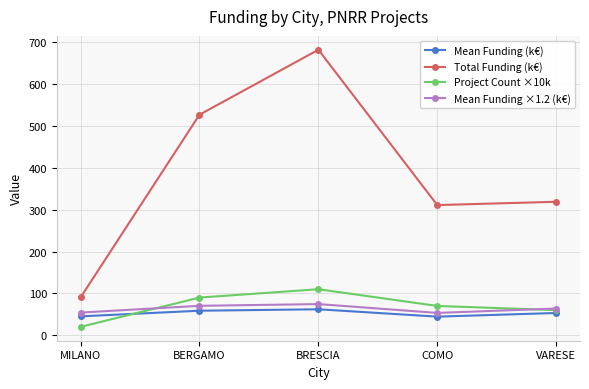

Is the value of Mean Funding (k€) at COMO greater than the value of Mean Funding ×1.2 (k€) at COMO?

No